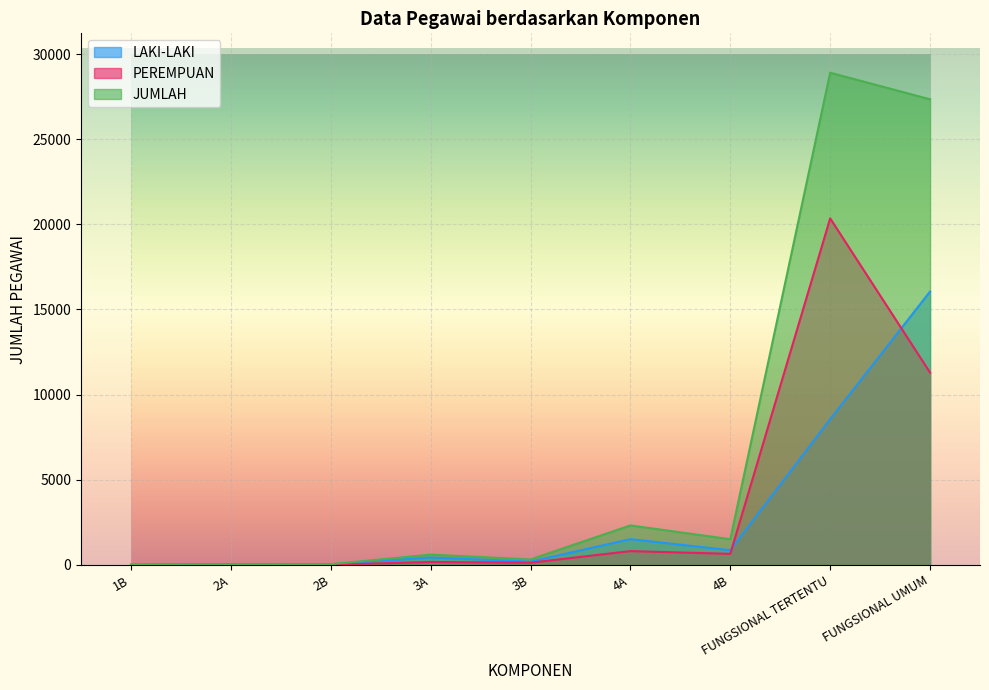

What is the sum of the LAKI-LAKI values at 4A and FUNGSIONAL TERTENTU?

10064